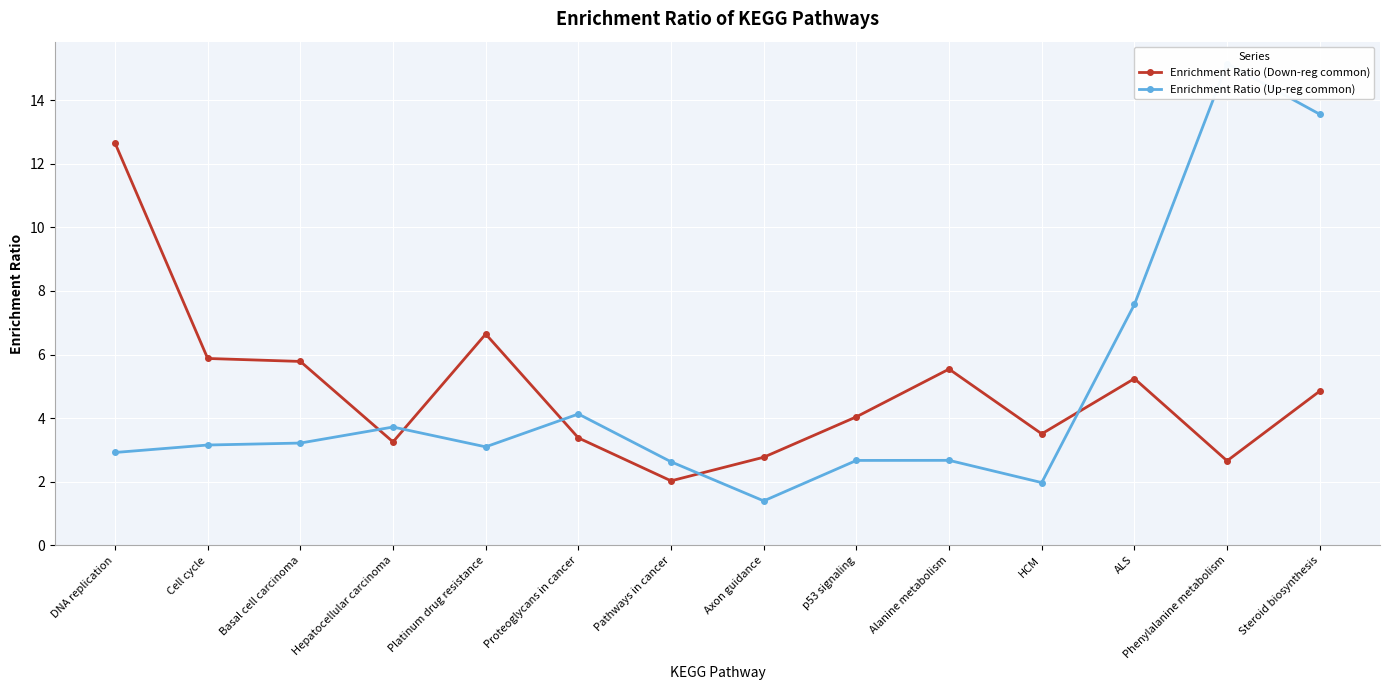

What is the difference between the maximum and minimum values in the Enrichment Ratio (Up-reg common) series?

13.8